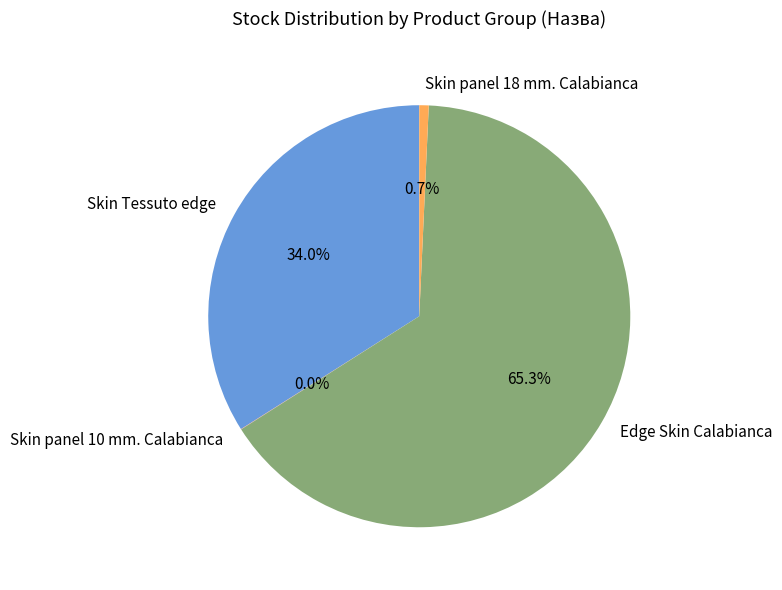

Which slice is the largest?

Edge Skin Calabianca